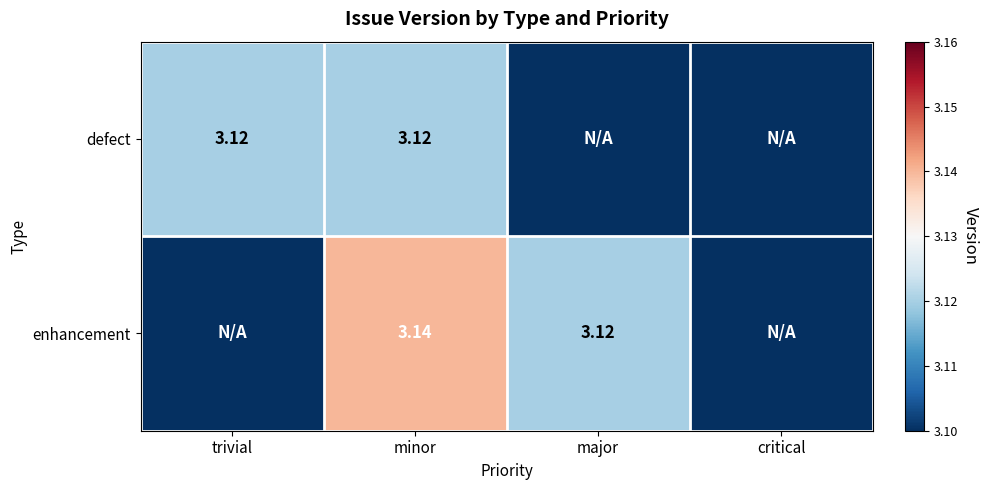

How many values in the defect series exceed 3?

2